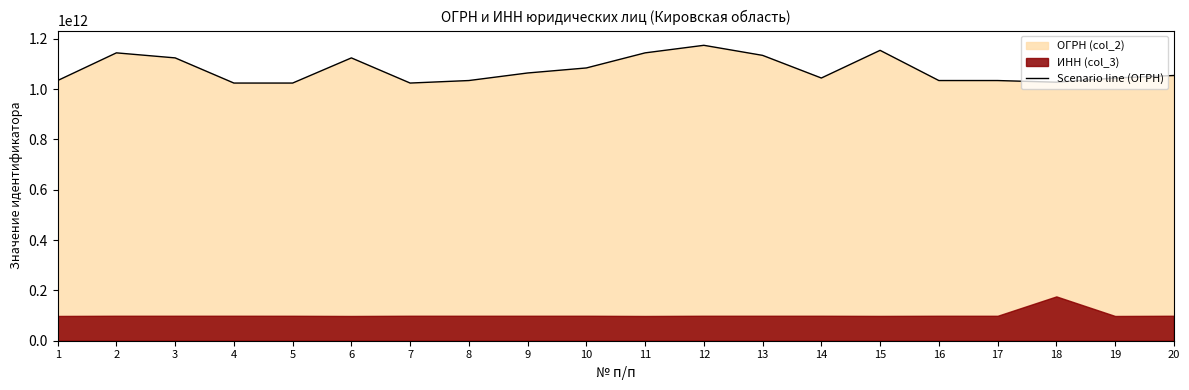

How many lines are shown in the chart?

1